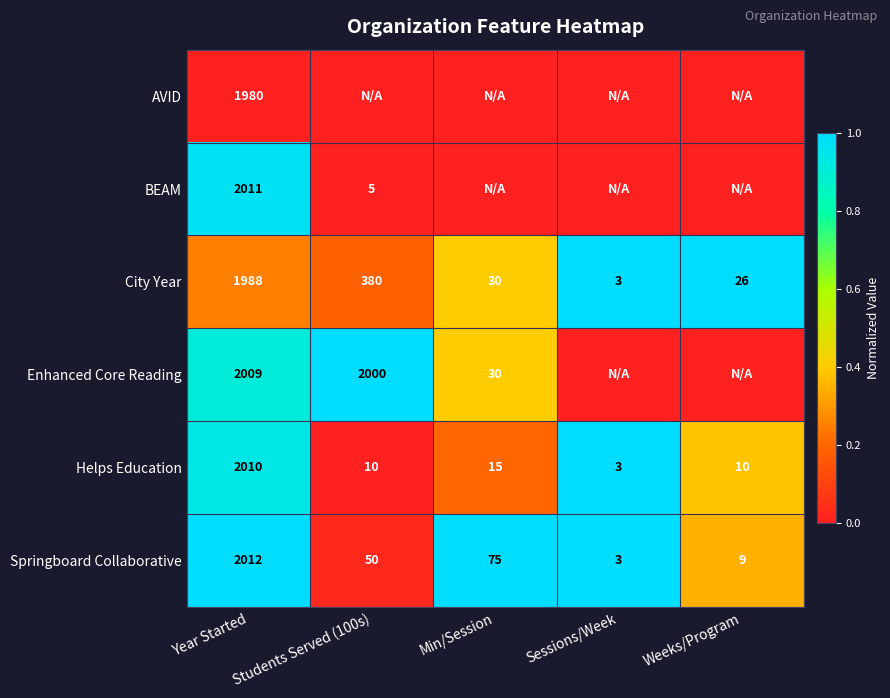

Where is Helps Education nearest to the value 1006?

Min/Session